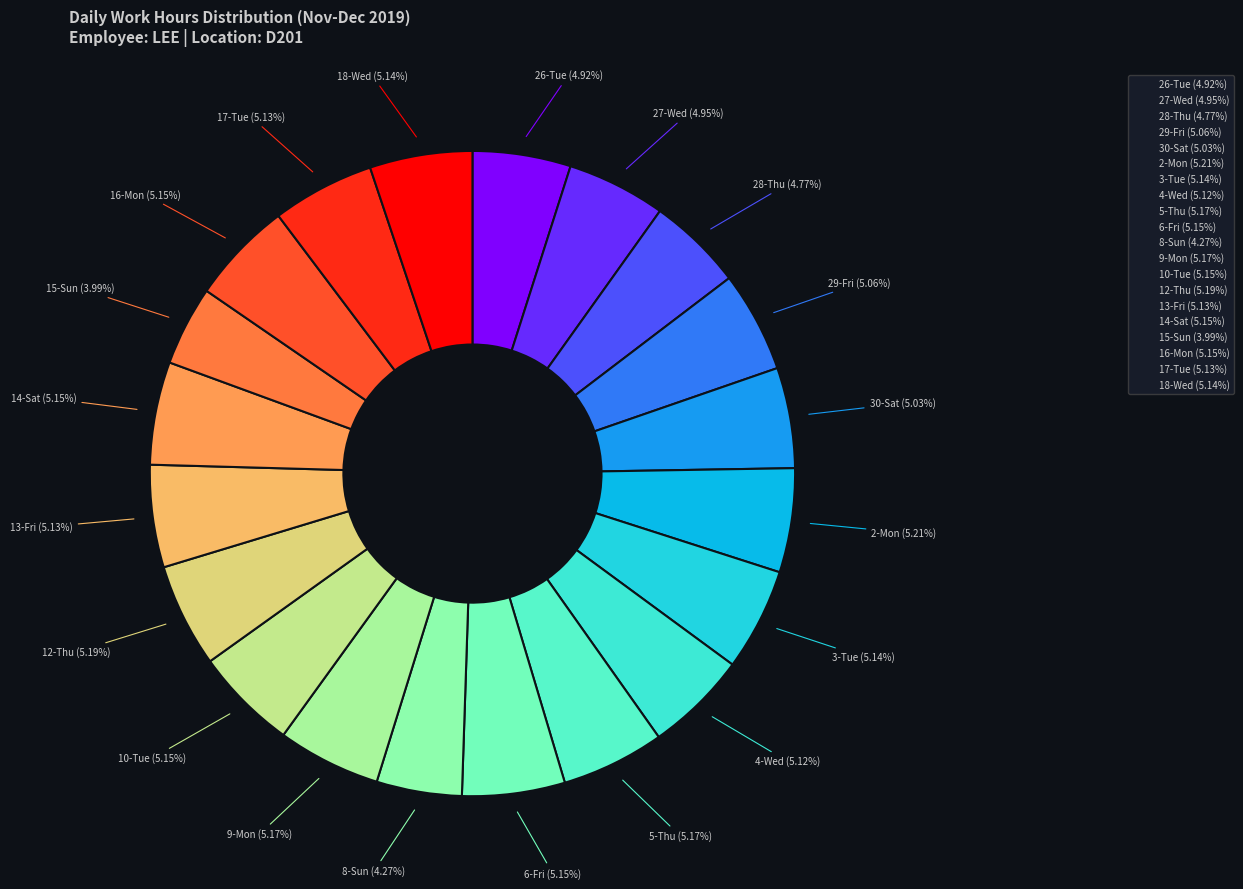

Is it true that 10-Tue is 5% of the pie?

True